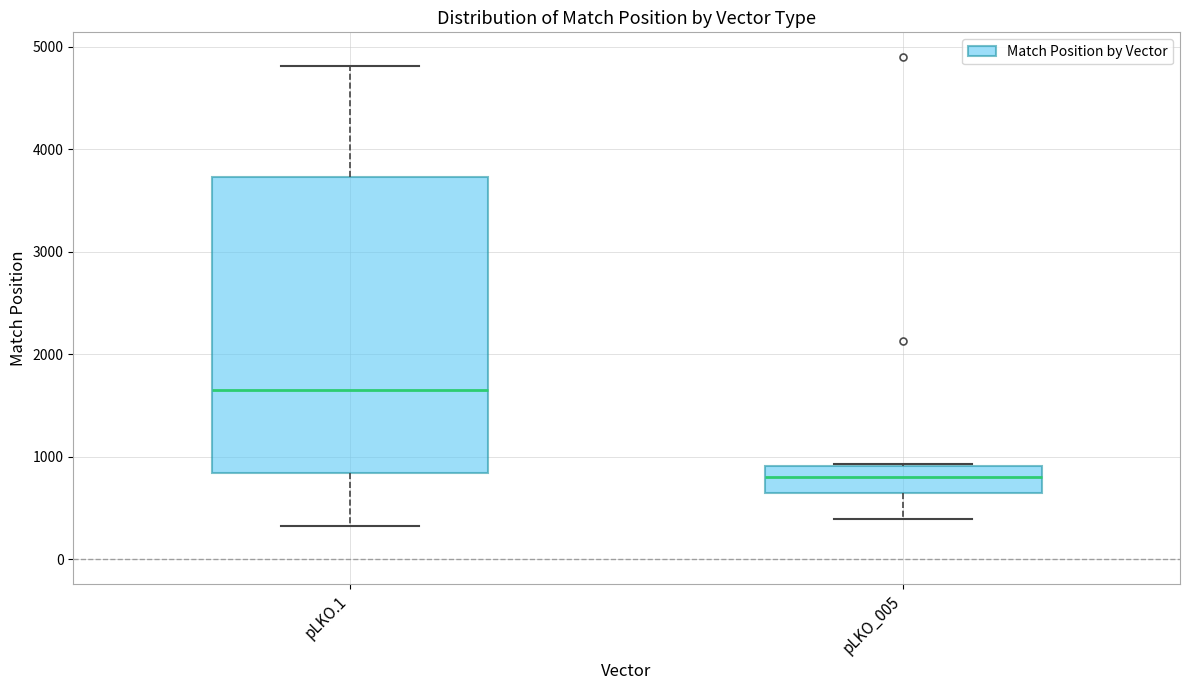

Reading left to right, transcribe this box plot: for each box, give where its median line is, the range the box spans, and where its two whiskers end, as read against the y-axis. The values are not printed on the chart, so give them approximately, as read against the axis.

pLKO.1: median 1600, box 800 to 3700, whiskers 300 to 4800
pLKO_005: median 800, box 600 to 900, whiskers 400 to 900